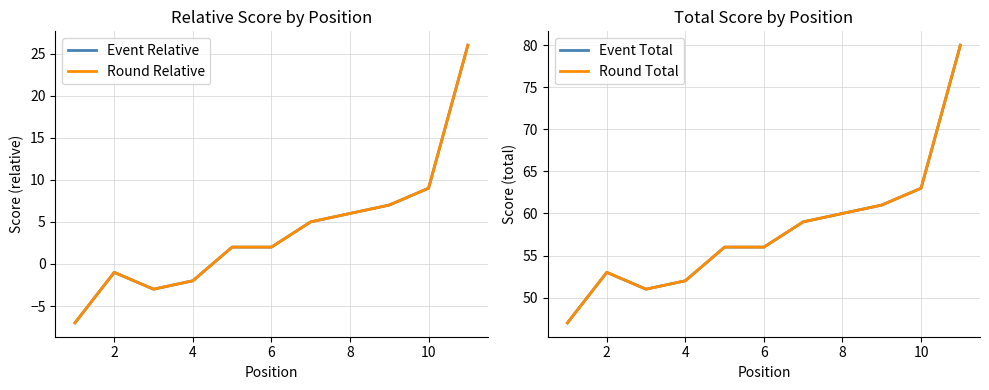

True or false: Event Relative and Event Total cross at least once.

False